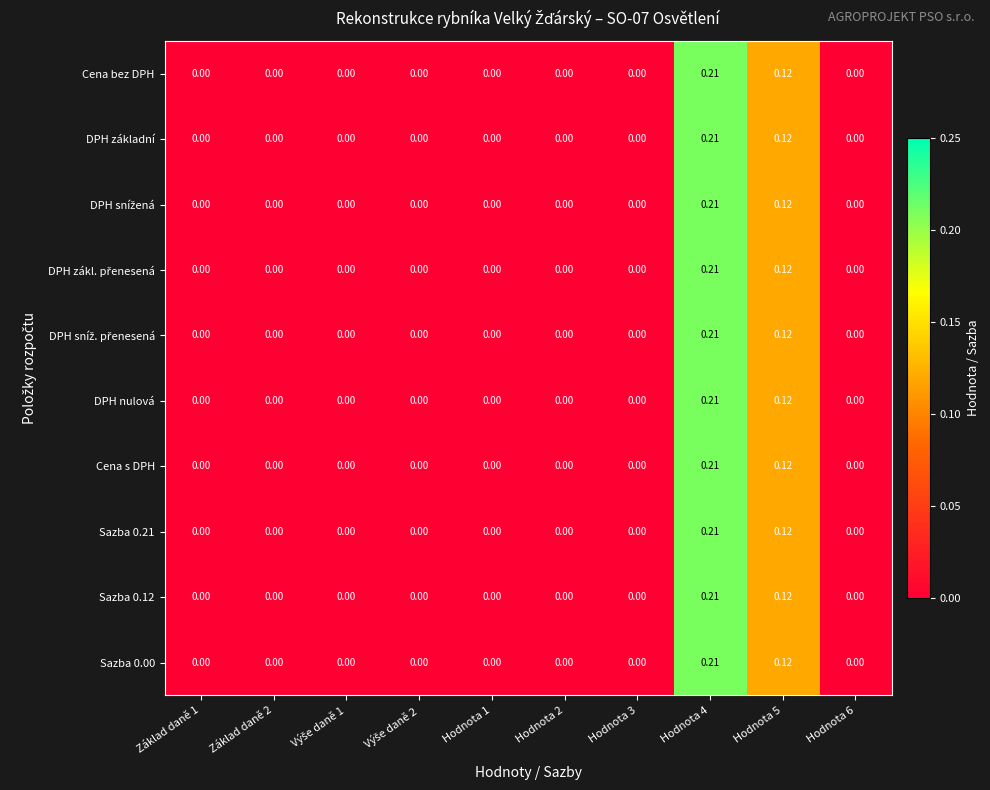

Is the value of Sazba 0.00 at Hodnota 5 greater than the value of Cena bez DPH at Základ daně 1?

Yes